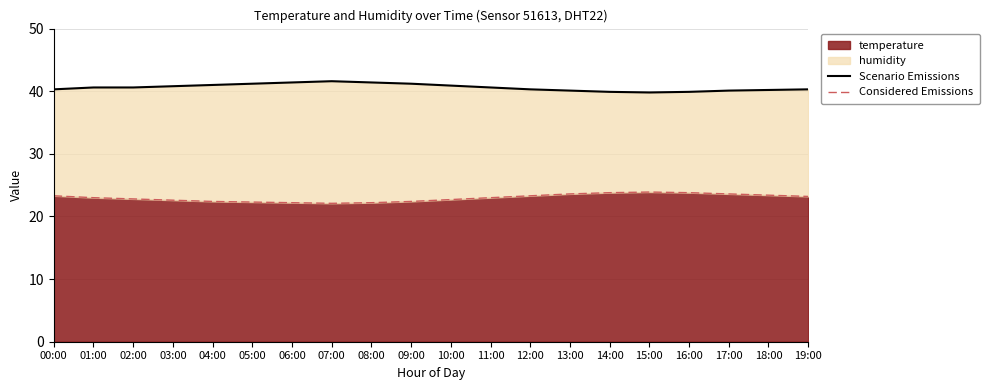

True or false: Considered Emissions has more than 0 interior local peaks.

True